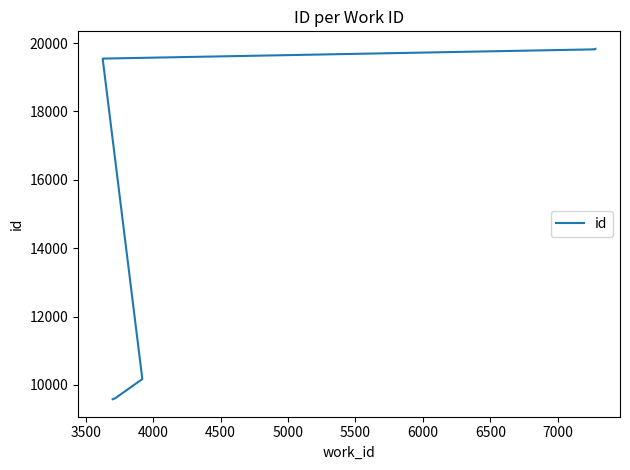

Which has a higher value, 5500 or 7000?

7000